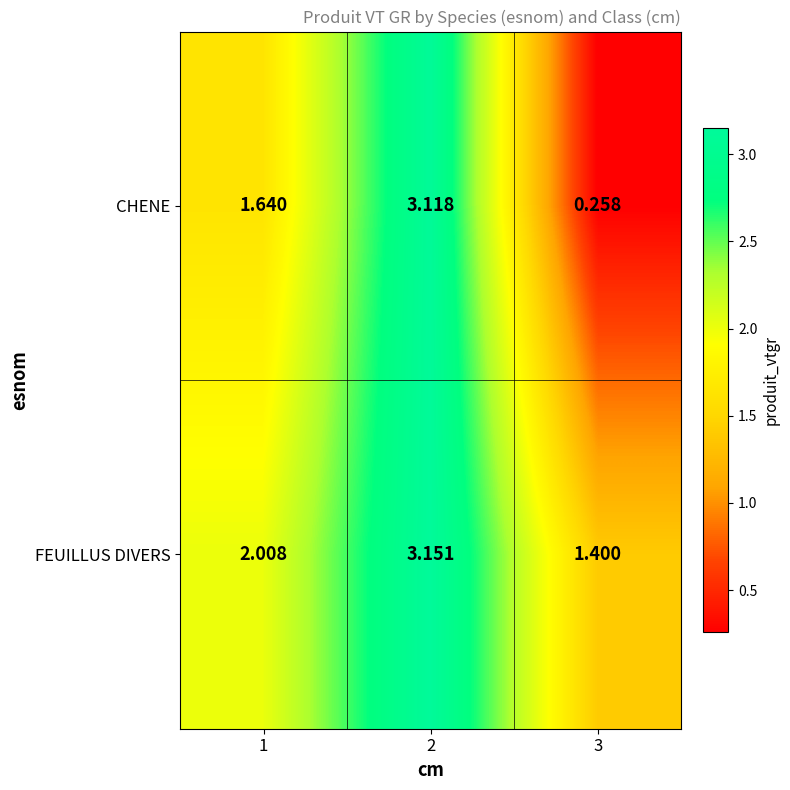

At which category does the chart reach its peak across all series?

2